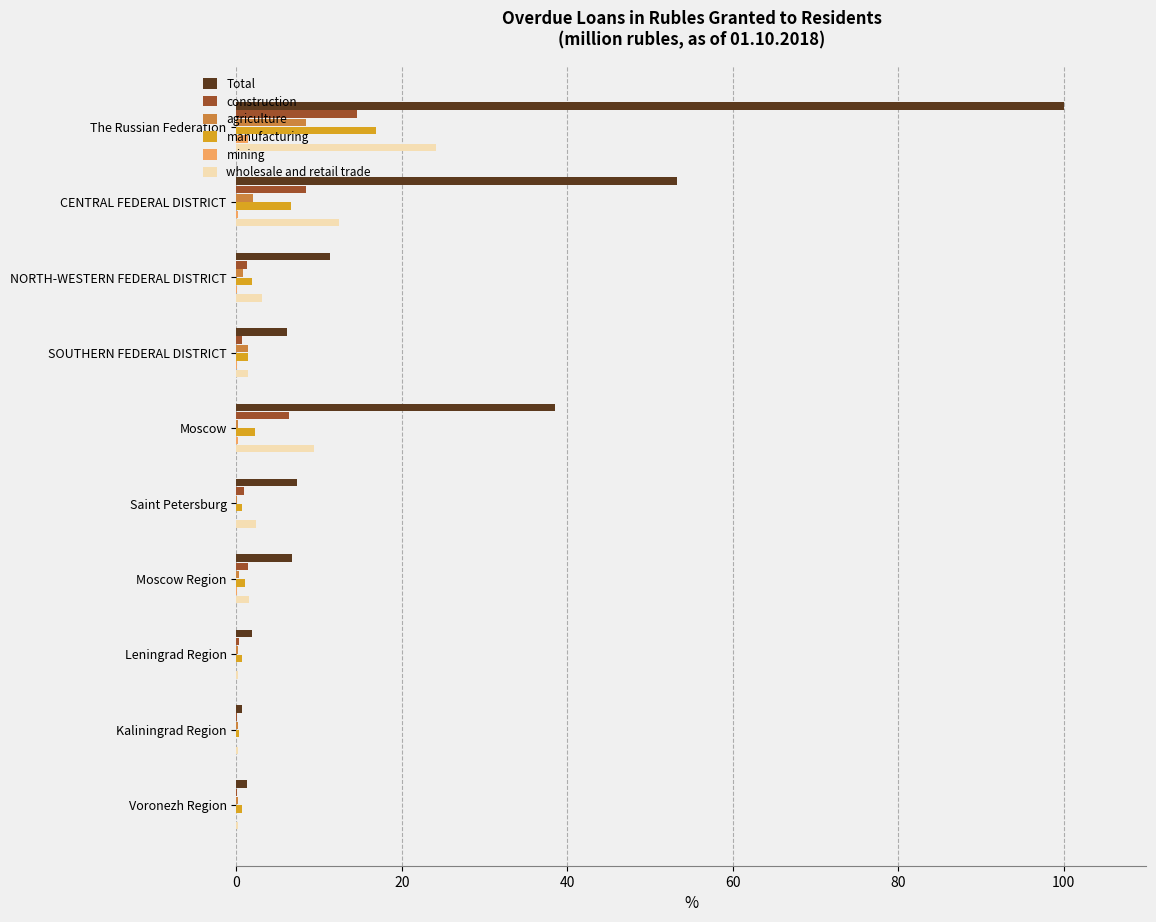

Which series has the largest total across all categories?

Total